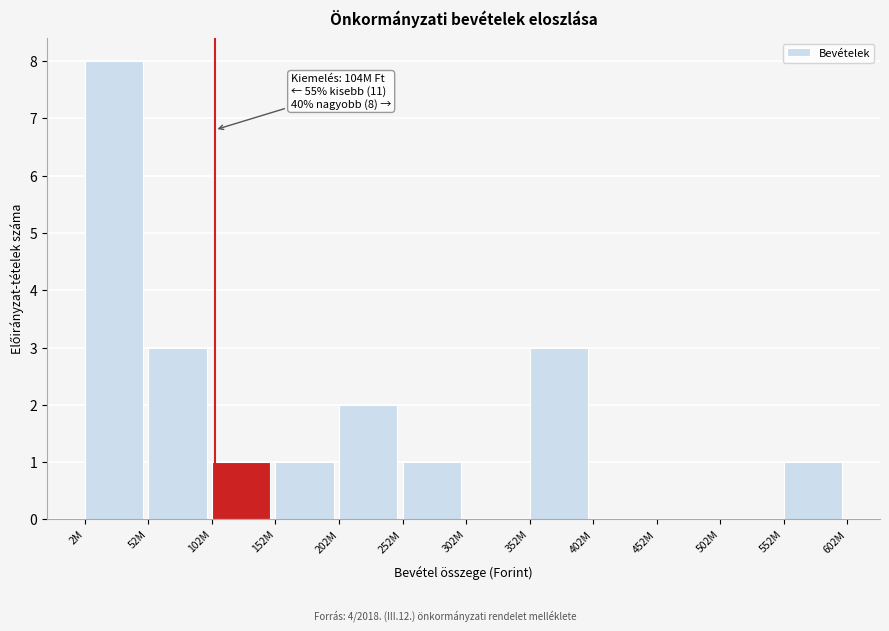

Reading left to right, extract all data points from this chart.

2M=8	52M=3	102M=1	152M=1	202M=2	252M=1	302M=0	352M=3	402M=0	452M=0	502M=0	552M=1